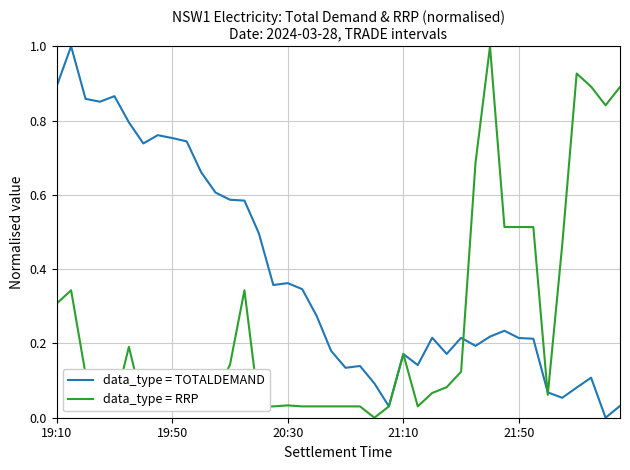

List the series in order of their overall mean, highest first.

data_type = TOTALDEMAND, data_type = RRP